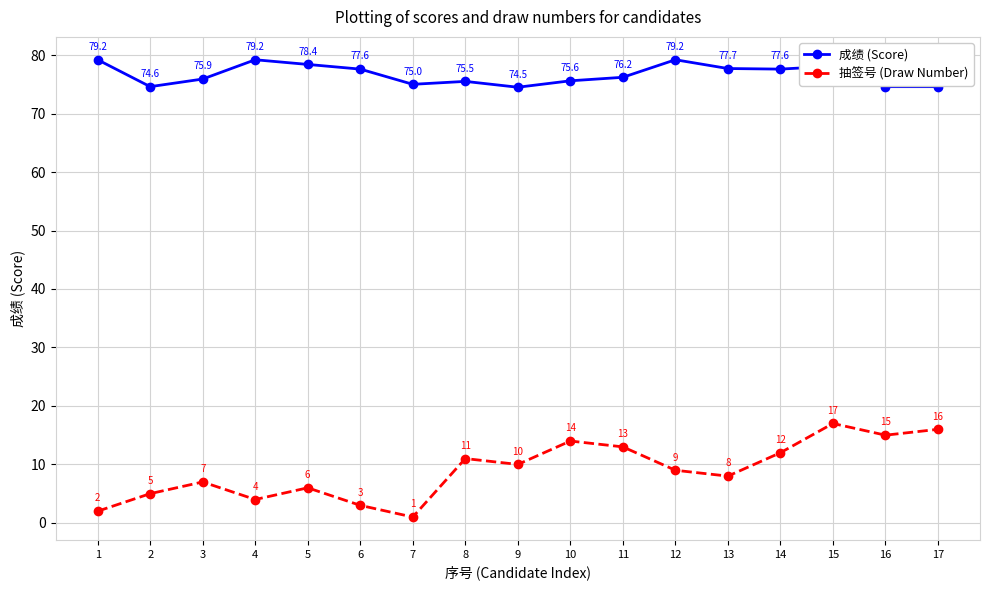

The value of 成绩 (Score) at 15 is 139.9. True or false?

False